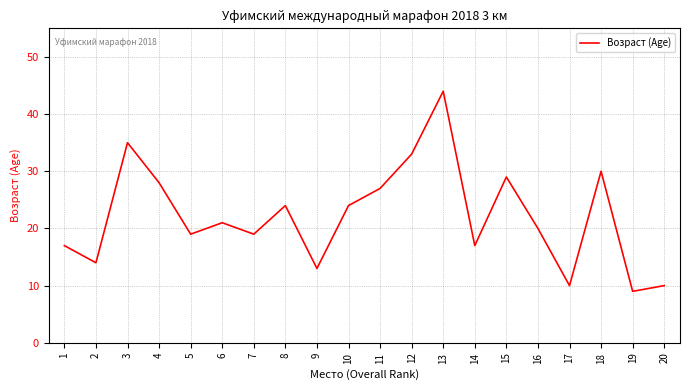

What is the average value?

22